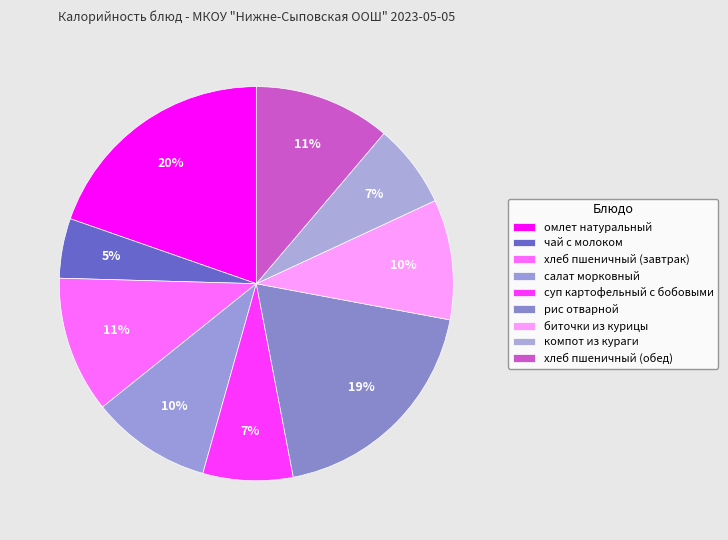

To the nearest percent, what is the average slice percentage?

11%